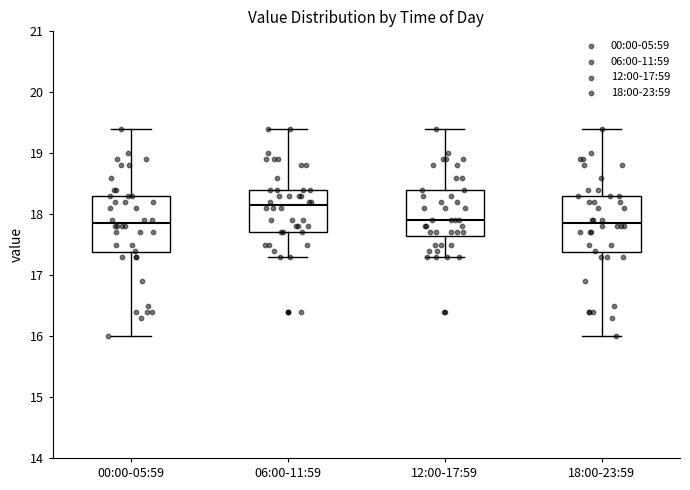

Reading left to right, transcribe this box plot: for each box, give where its median line is, the range the box spans, and where its two whiskers end, as read against the y-axis. The values are not printed on the chart, so give them approximately, as read against the axis.

00:00-05:59: median 17.9, box 17.4 to 18.3, whiskers 16.0 to 19.4
06:00-11:59: median 18.2, box 17.7 to 18.4, whiskers 17.3 to 19.4
12:00-17:59: median 17.9, box 17.7 to 18.4, whiskers 17.3 to 19.4
18:00-23:59: median 17.9, box 17.4 to 18.3, whiskers 16.0 to 19.4